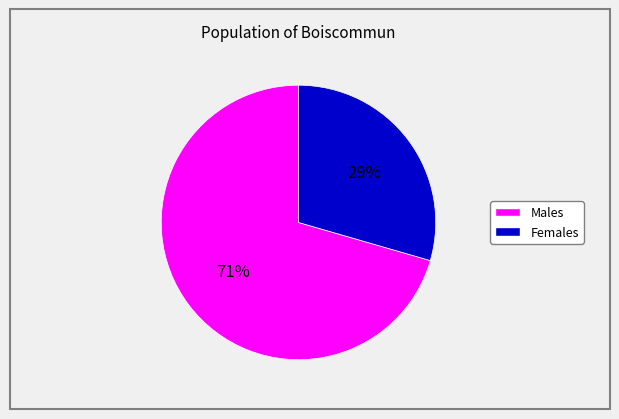

Is there a majority slice in this chart?

Yes